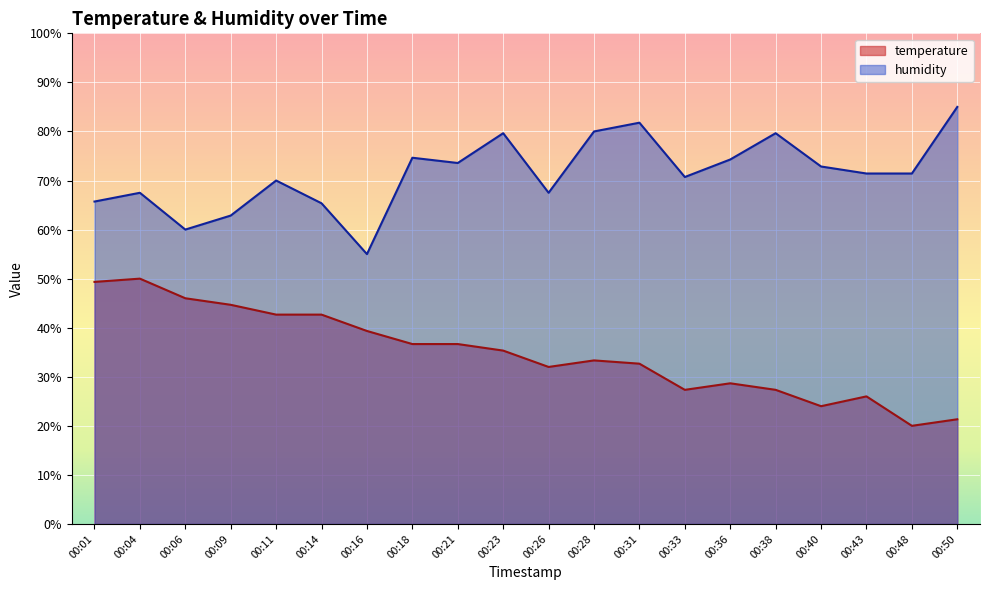

How many interior local peaks does the temperature series have?

4